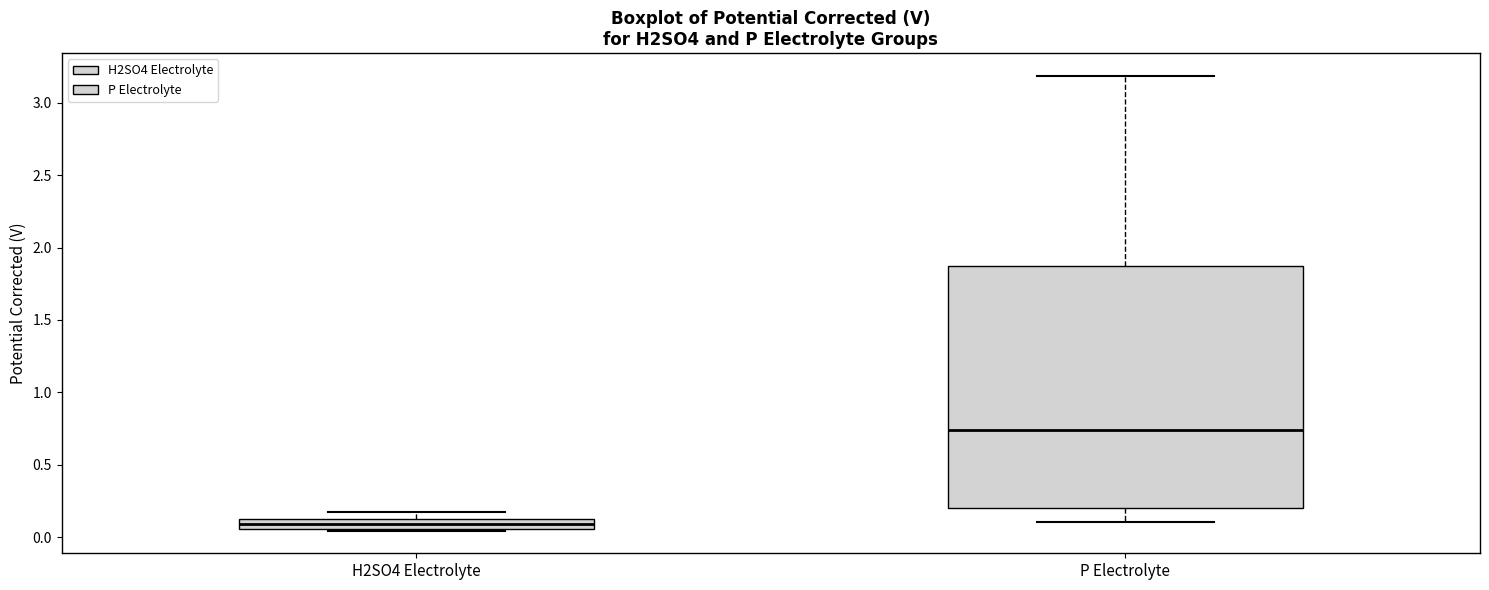

Comparing the boxes themselves (not the whiskers), which one is the tallest?

P Electrolyte